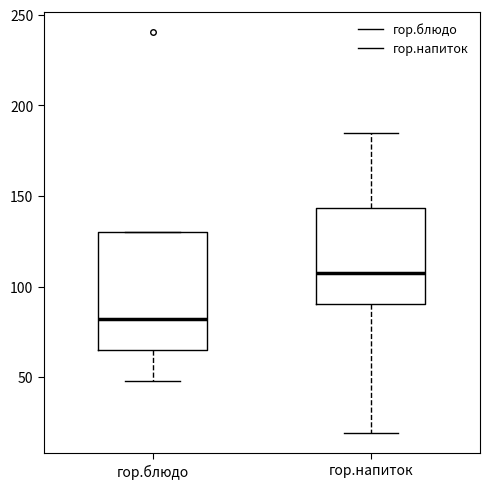

Which box's median line is the highest?

гор.напиток